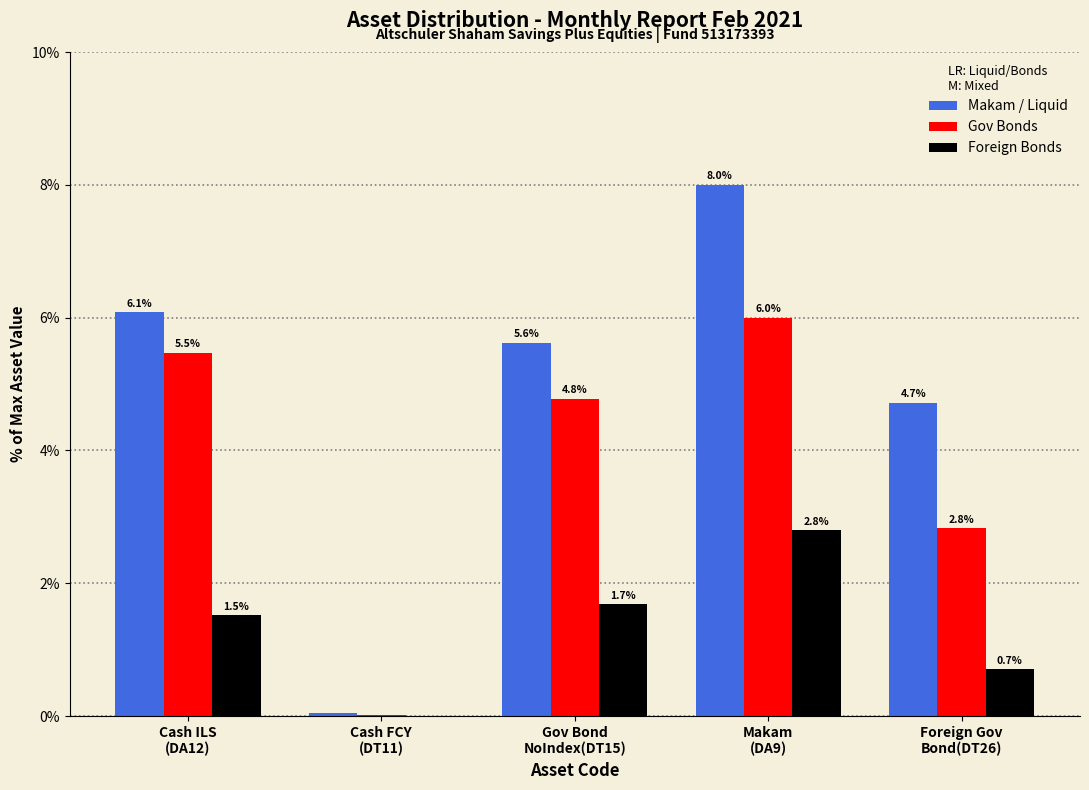

Which series has the largest total across all categories?

Makam / Liquid